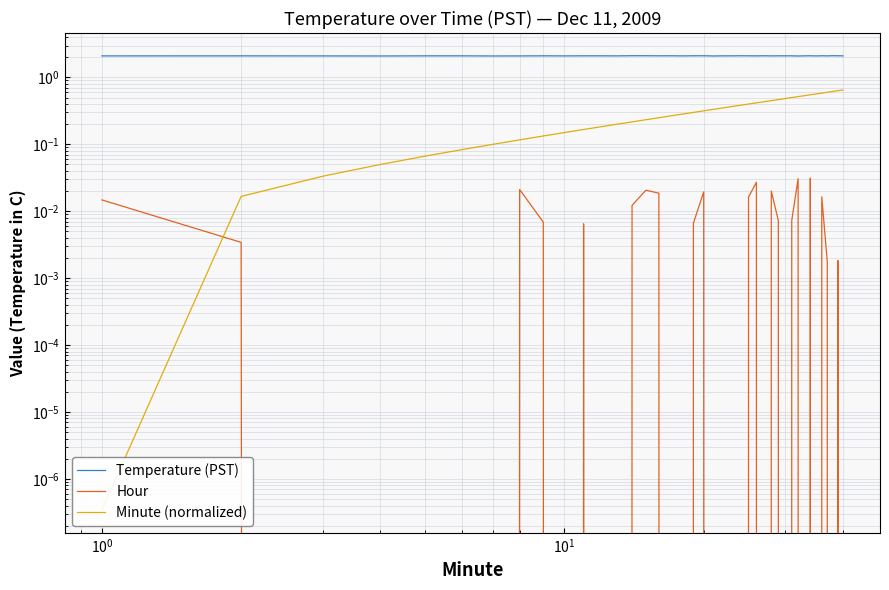

True or false: Temperature (PST) has more than 0 points higher than both neighbors.

True